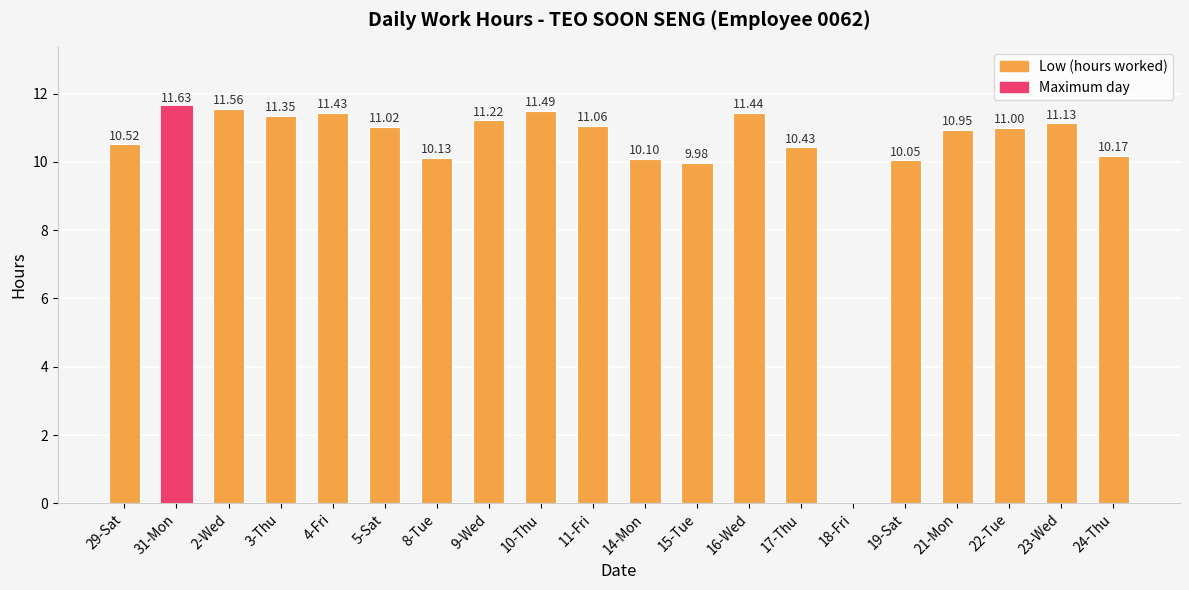

Approximately how many times larger is the value at 2-Wed compared to 29-Sat?

1.1